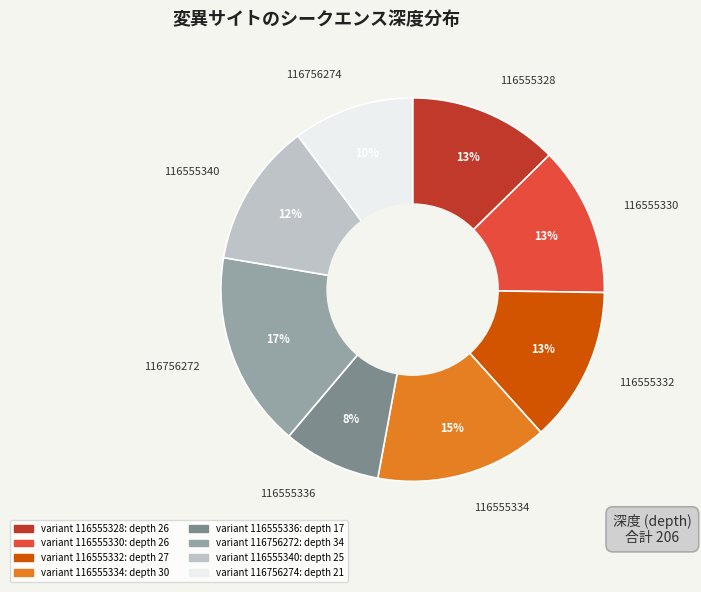

Combined, do 116555340 and 116756274 account for over 50%?

No